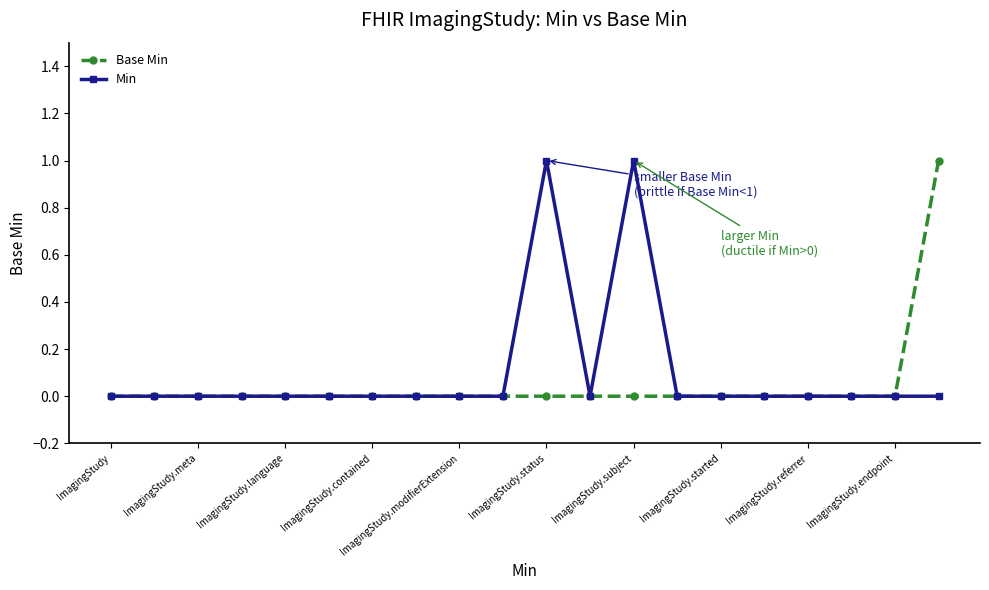

How many lines are shown in the chart?

2